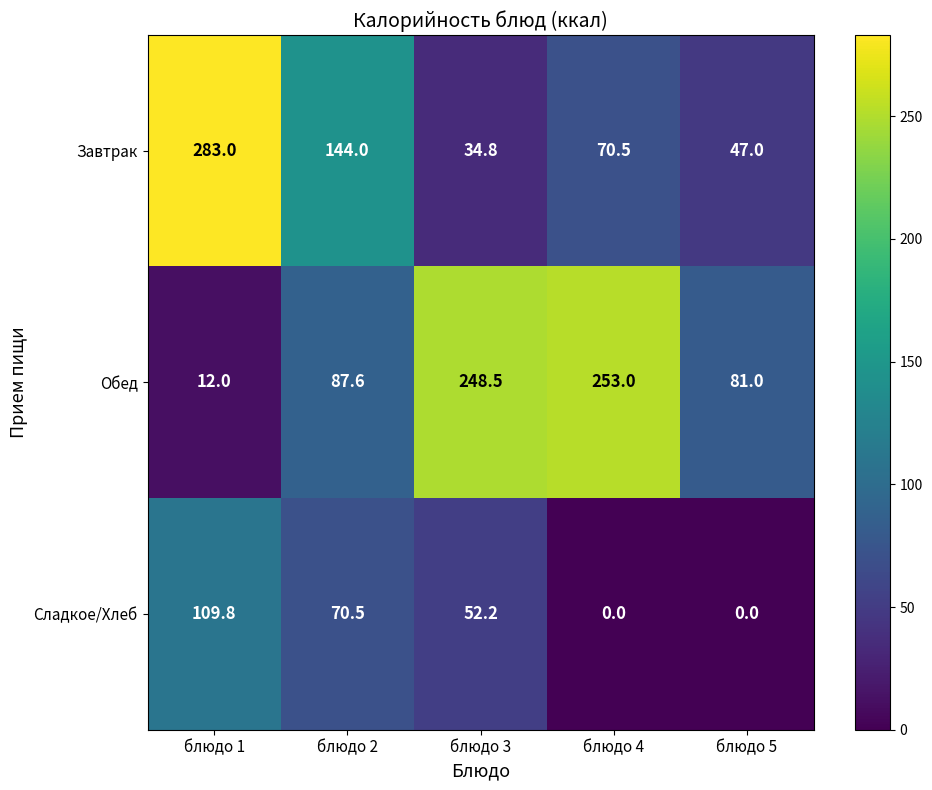

Reading right to left, extract all data points from this chart.

Завтрак: блюдо 5=47.0	блюдо 4=70.5	блюдо 3=34.8	блюдо 2=144.0	блюдо 1=283.0
Обед: блюдо 5=81.0	блюдо 4=253.0	блюдо 3=248.5	блюдо 2=87.6	блюдо 1=12.0
Сладкое/Хлеб: блюдо 5=0.0	блюдо 4=0.0	блюдо 3=52.2	блюдо 2=70.5	блюдо 1=109.8